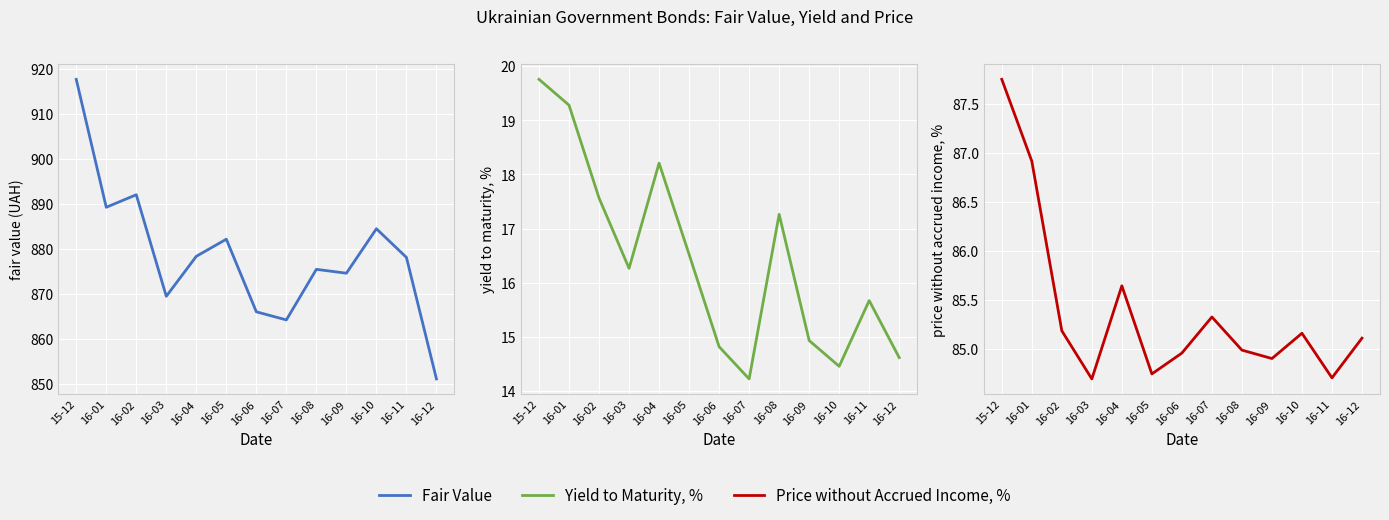

Reading left to right, transcribe all the data shown in this chart.

Fair Value: 917.7	889.3	892.1	869.5	878.4	882.2	866.0	864.2	875.5	874.6	884.5	878.1	851.1
Yield to Maturity, %: 19.8	19.3	17.6	16.3	18.2	16.5	14.8	14.2	17.3	14.9	14.5	15.7	14.6
Price without Accrued Income, %: 87.8	86.9	85.2	84.7	85.6	84.7	85.0	85.3	85.0	84.9	85.2	84.7	85.1